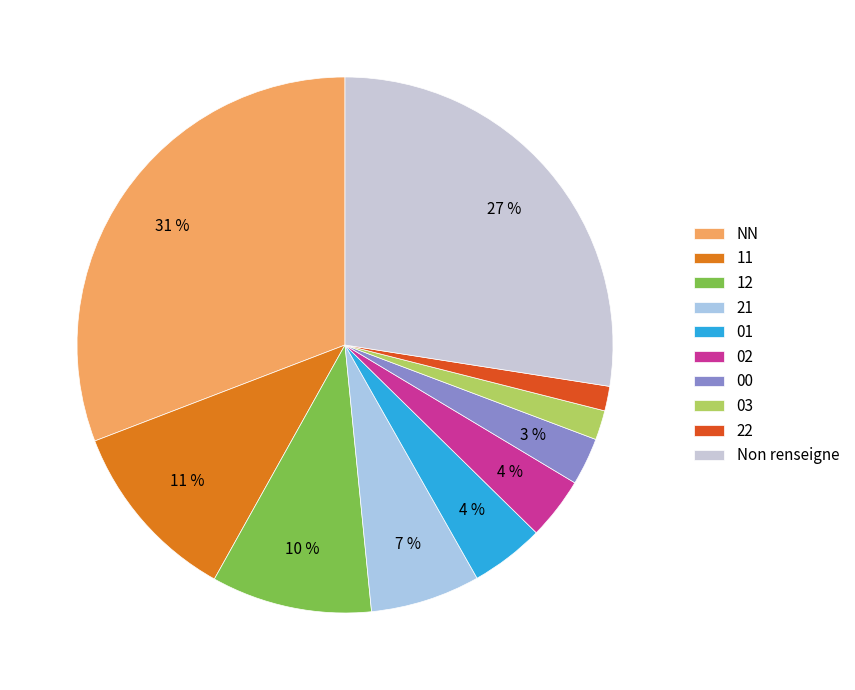

The 22 slice represents 1% of the pie. True or false?

True